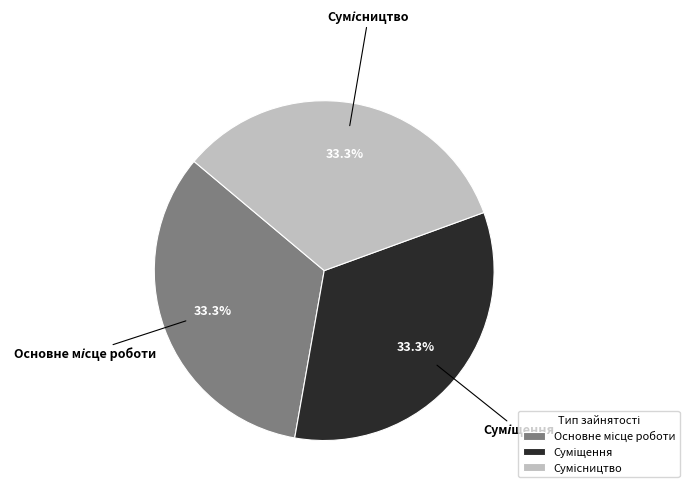

Is there any slice that represents more than half of the pie?

No